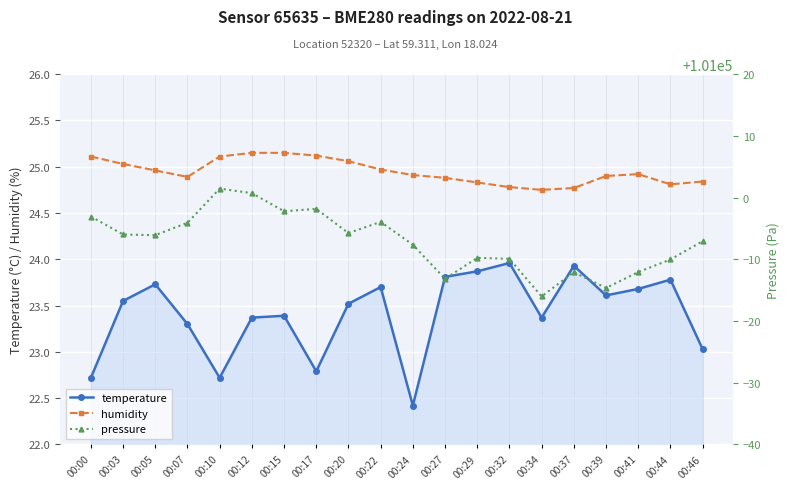

At which label is temperature closest to 23?

00:46